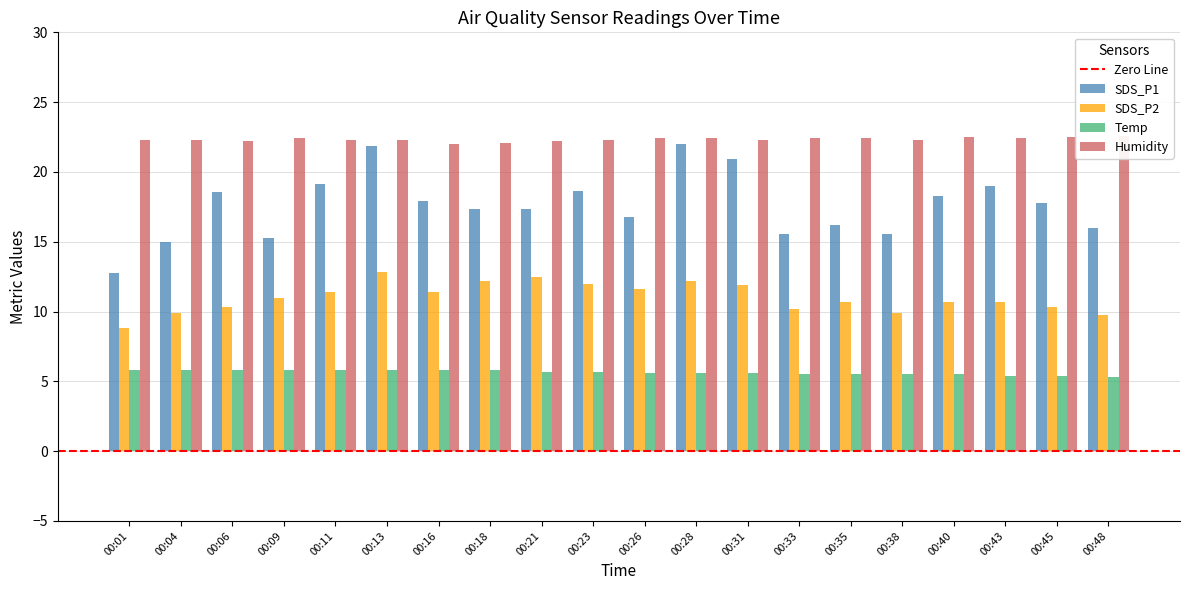

Which label corresponds to the smallest value in the chart?

00:48